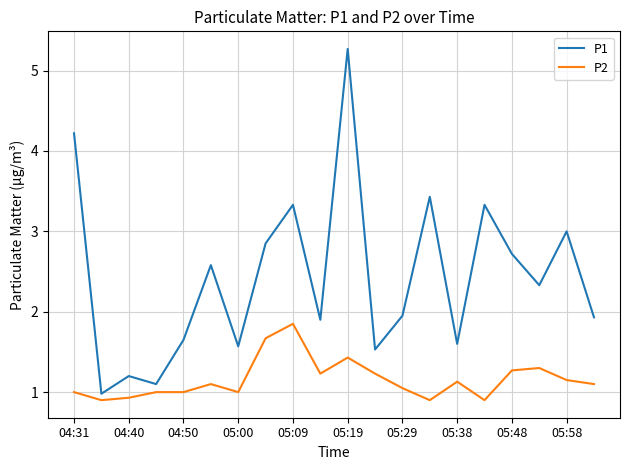

True or false: P2 and P1 cross at least once.

False